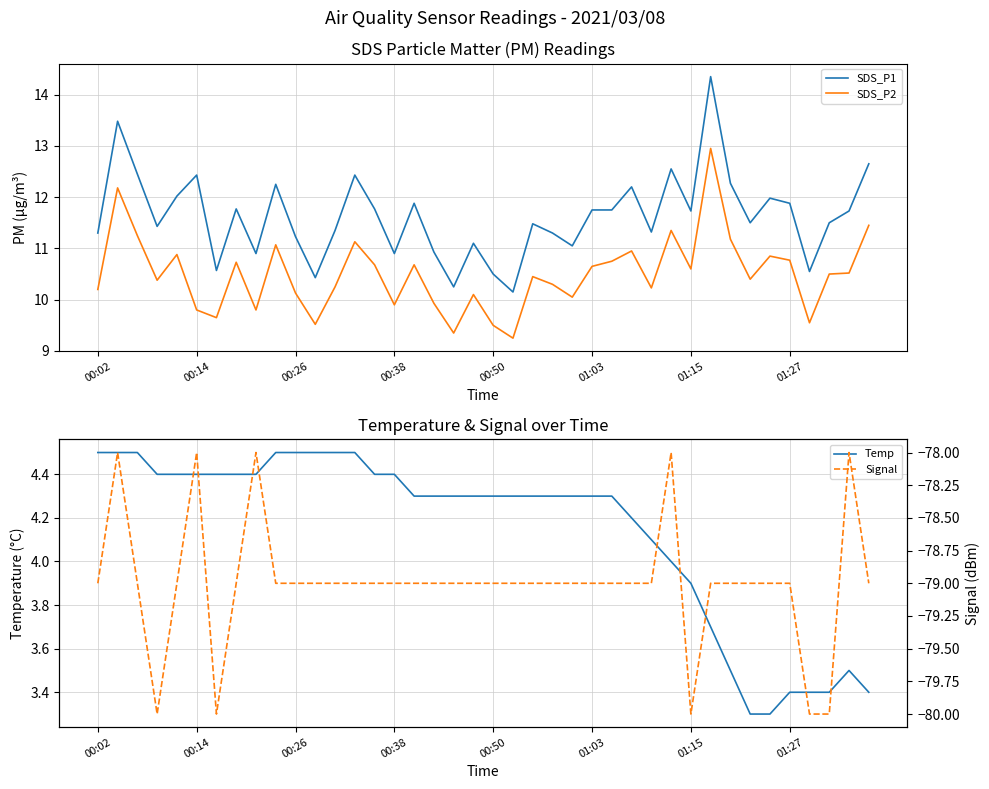

Which category has the highest value across all series?

31